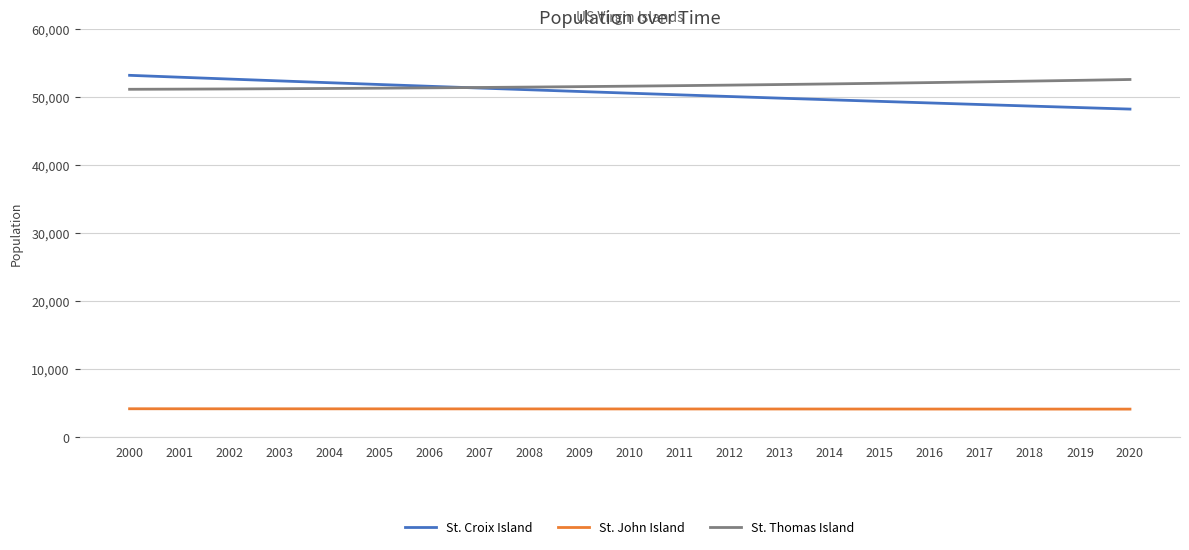

Is the value of St. Thomas Island at 2010 greater than the value of St. Croix Island at 2019?

Yes